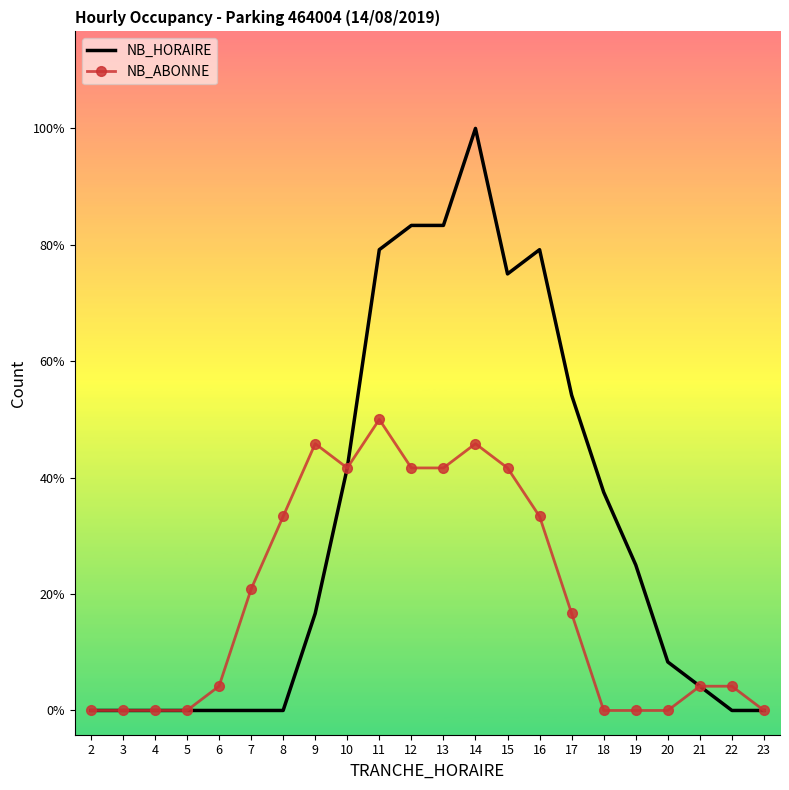

How many values in the NB_HORAIRE series exceed 4?

10